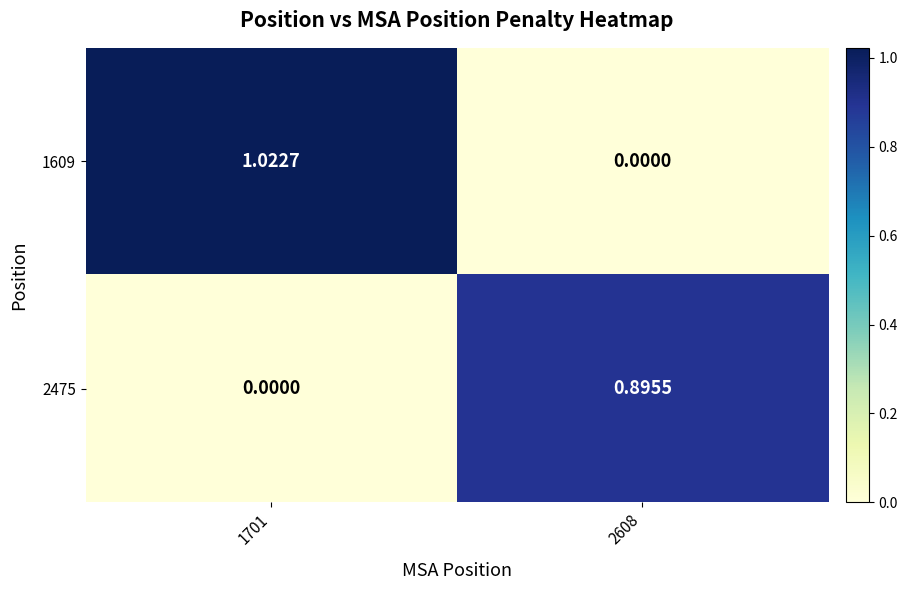

How many positive values does the 2475 series have?

1